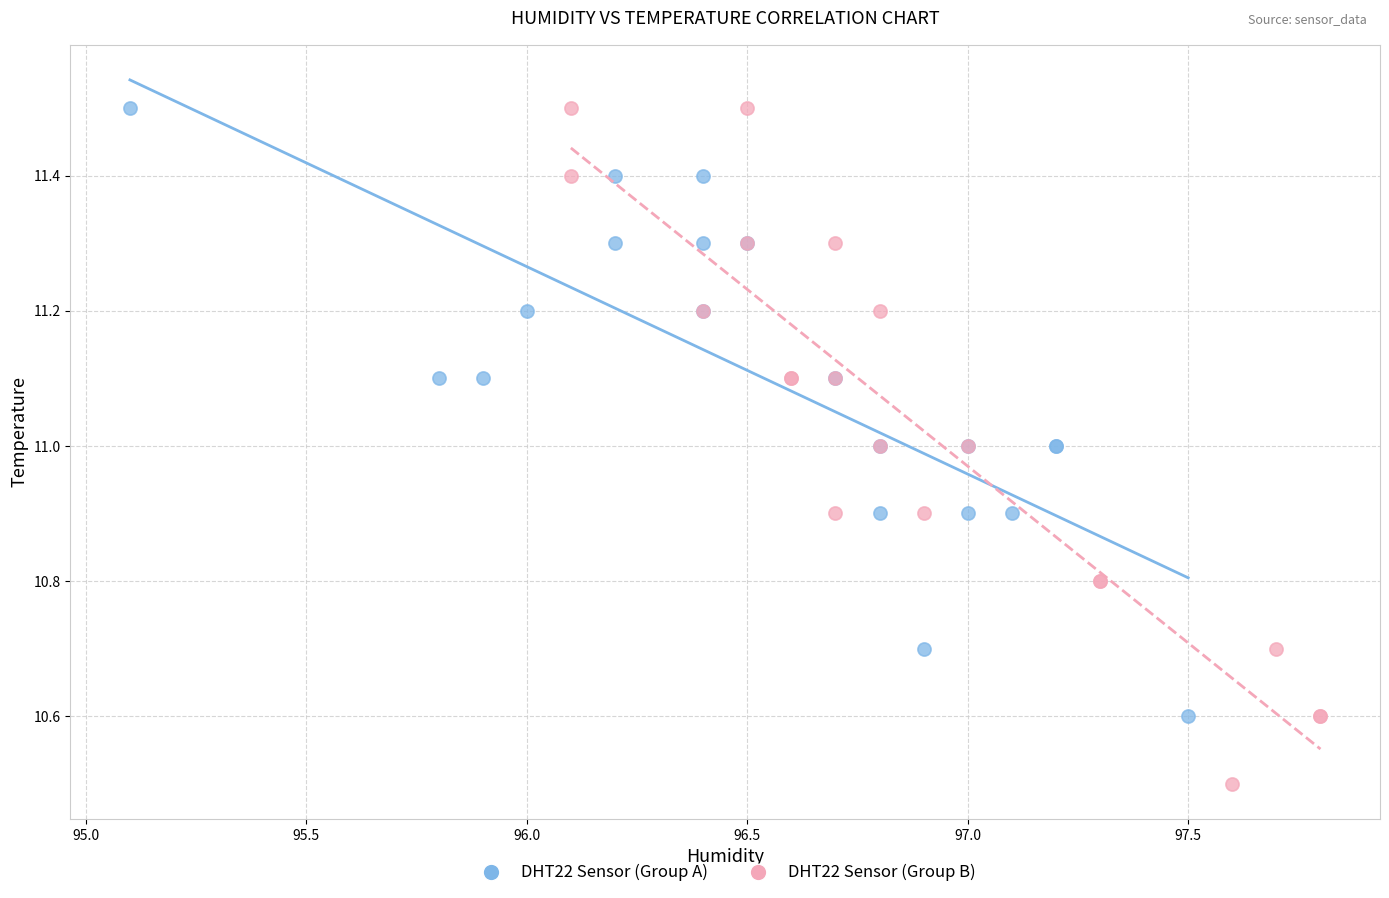

Which series has the widest spread of Y values?

DHT22 Sensor (Group B)